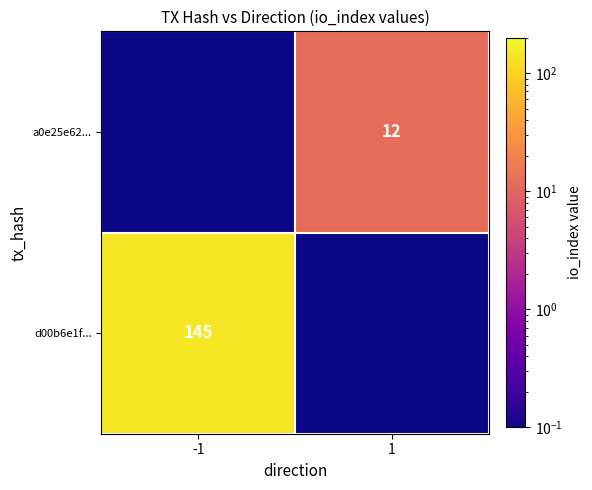

What is the greatest value displayed?

145.0